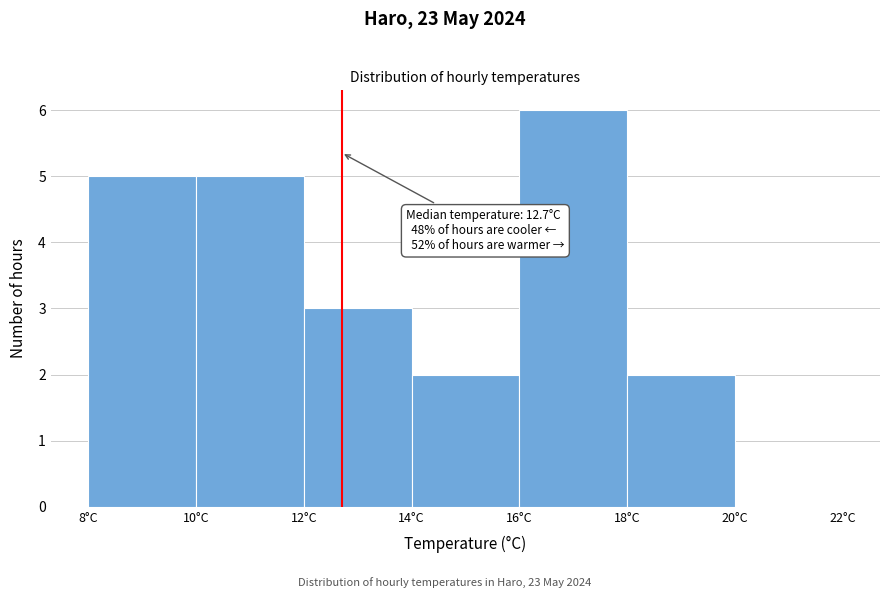

Which range on the x-axis has the tallest bar?

16 to 18